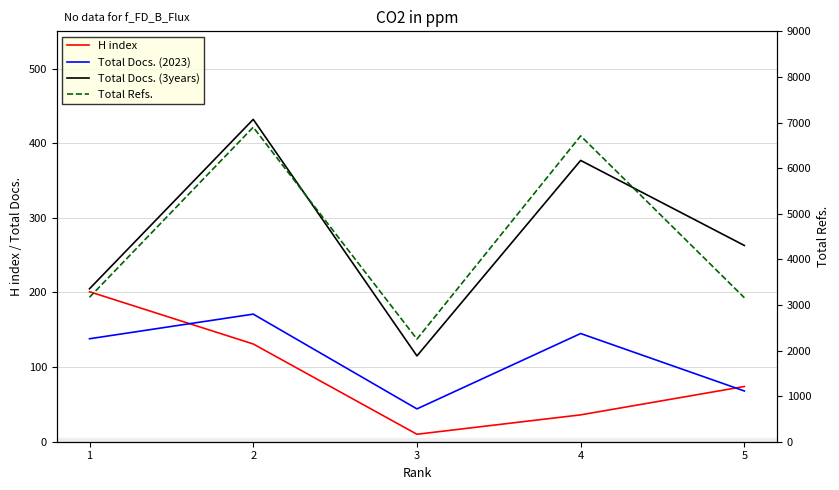

What are all the series names shown in the legend?

H index, Total Docs. (2023), Total Docs. (3years), Total Refs.